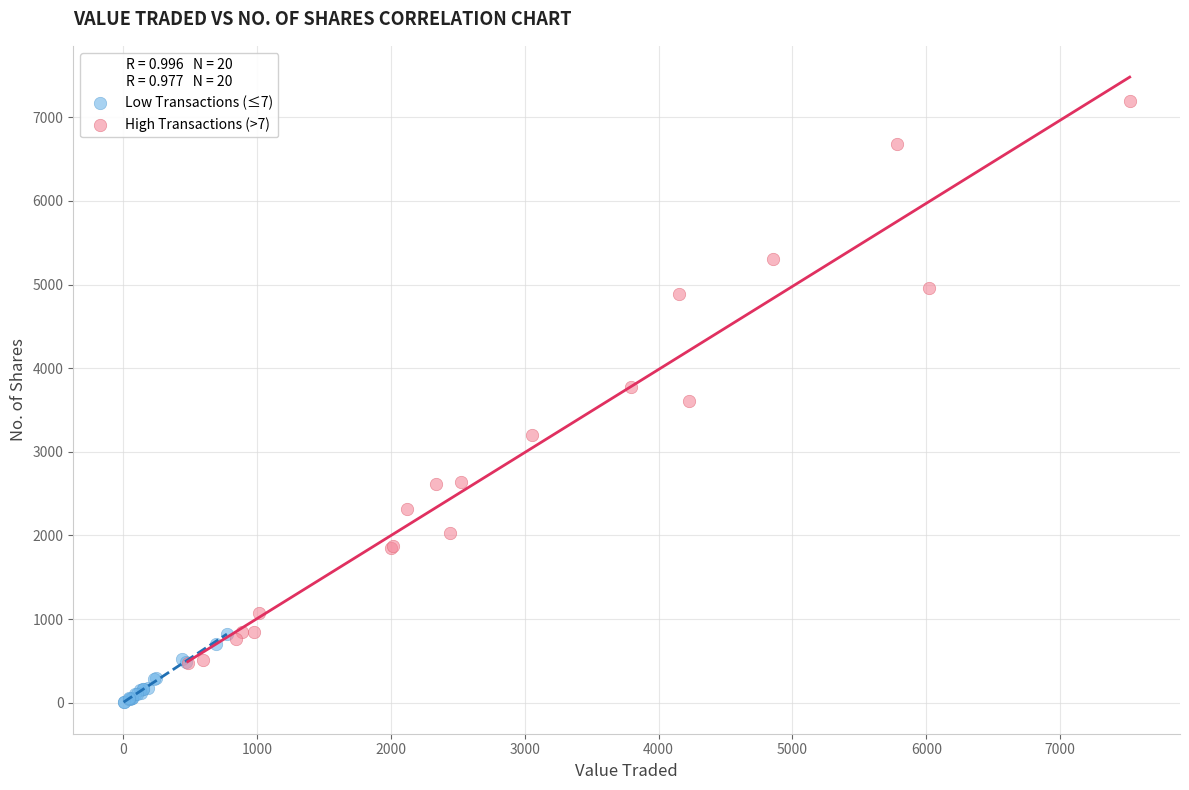

Which series contains the lowest Y value?

Low Transactions (≤7)